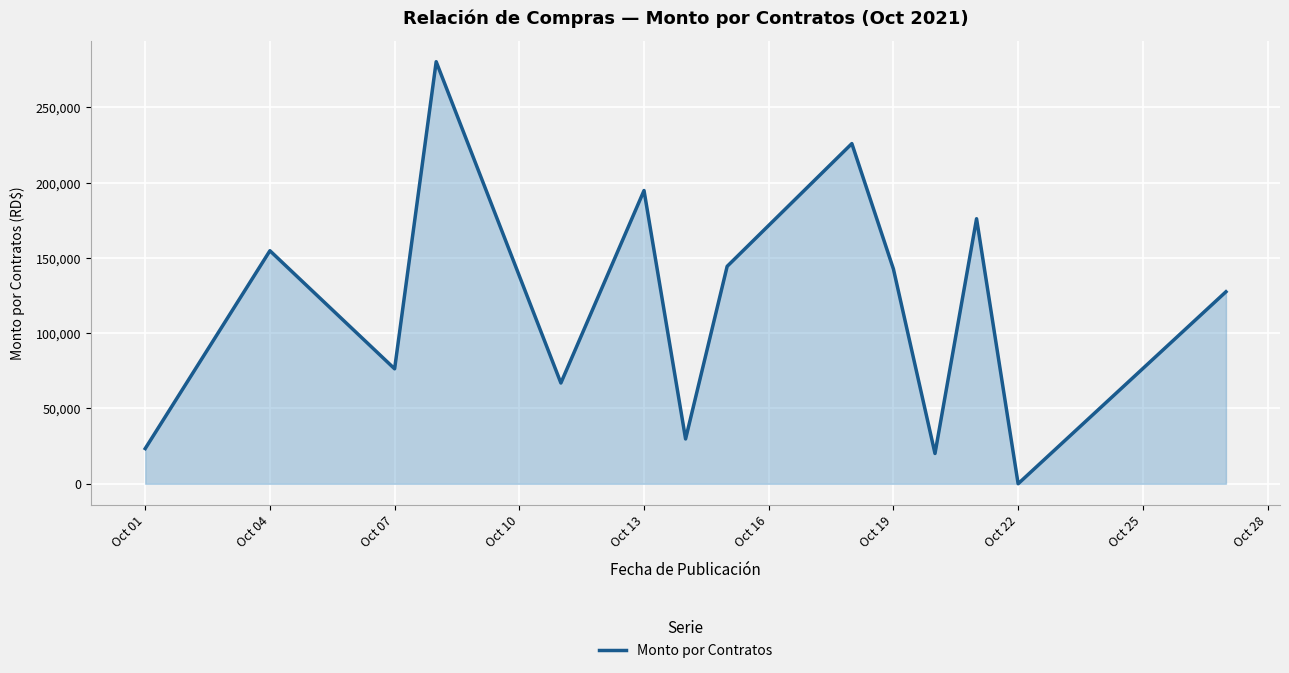

What is the greatest value displayed?

280266.6